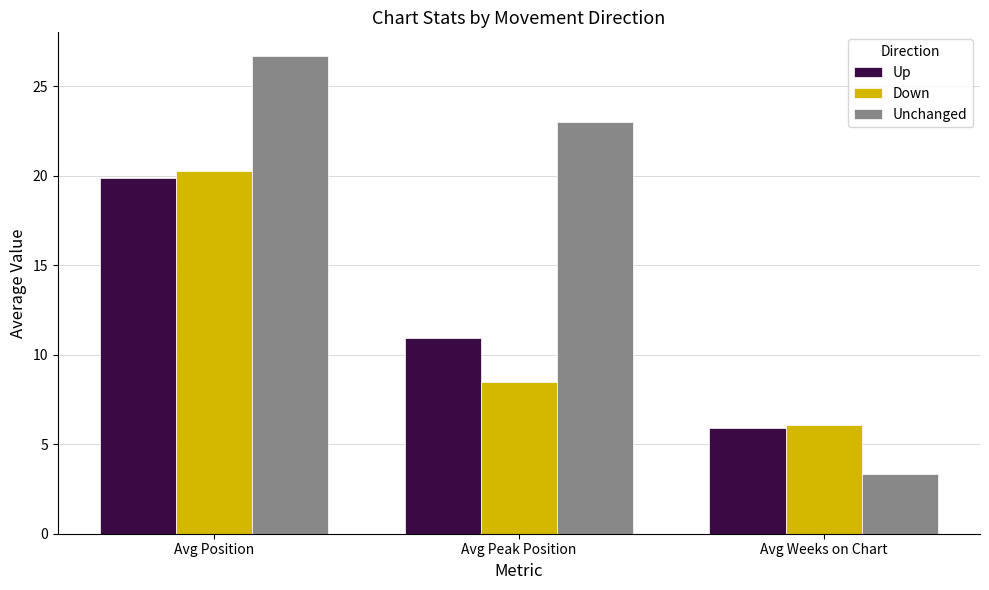

At which category is the sum across all series the highest?

Avg Position